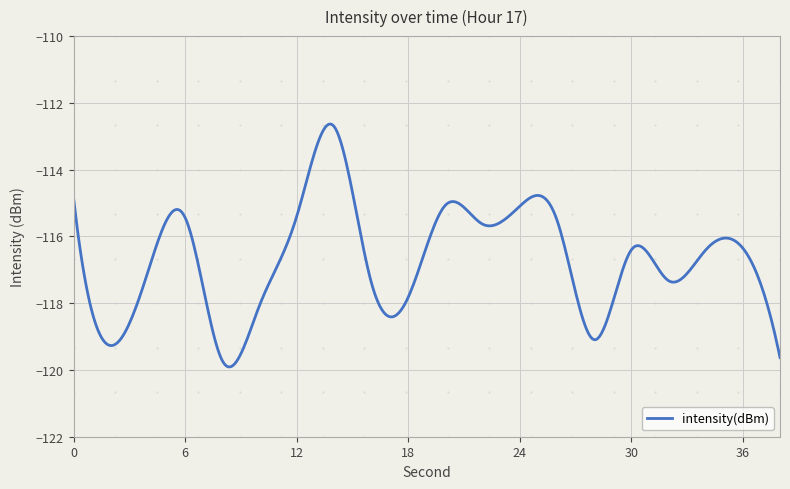

What is the average value?

-116.7